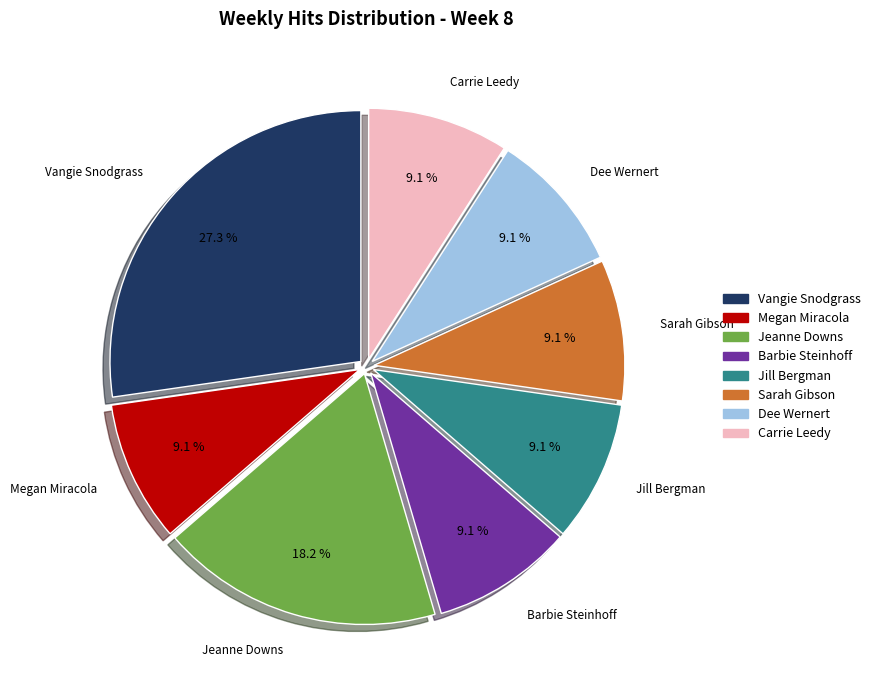

Count the number of slices in the pie.

8